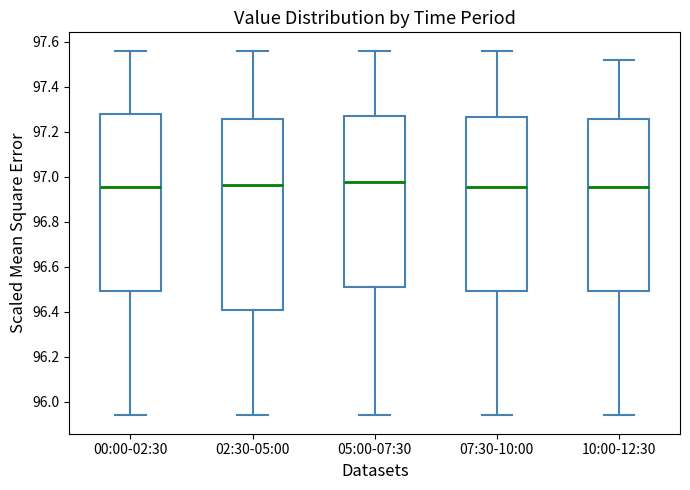

Reading left to right, transcribe this box plot: for each box, give where its median line is, the range the box spans, and where its two whiskers end, as read against the y-axis. The values are not printed on the chart, so give them approximately, as read against the axis.

00:00-02:30: median 96.96, box 96.50 to 97.28, whiskers 95.94 to 97.56
02:30-05:00: median 96.96, box 96.42 to 97.26, whiskers 95.94 to 97.56
05:00-07:30: median 96.98, box 96.52 to 97.26, whiskers 95.94 to 97.56
07:30-10:00: median 96.96, box 96.50 to 97.26, whiskers 95.94 to 97.56
10:00-12:30: median 96.96, box 96.50 to 97.26, whiskers 95.94 to 97.52